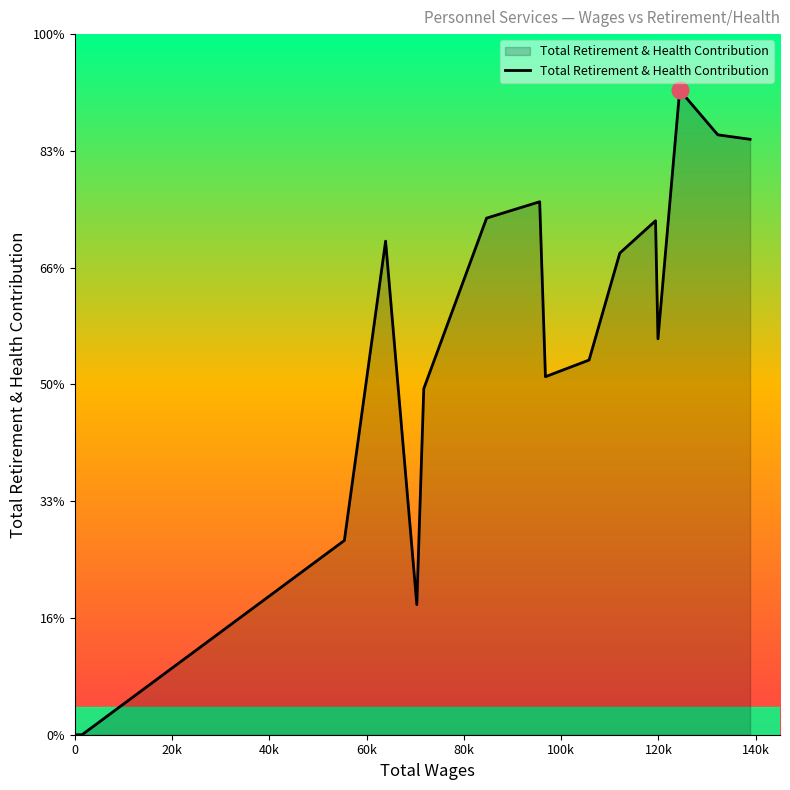

Reading left to right, extract all data points from this chart.

0	0	0	0	16637	42270	11144	29638	44242	45643	30662	32087	41247	44015	33907	55202	51375	50992